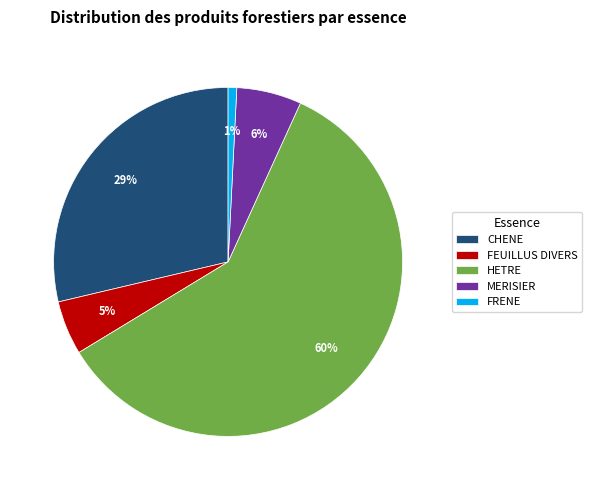

What percentage is the FEUILLUS DIVERS slice, to the nearest percent?

5%